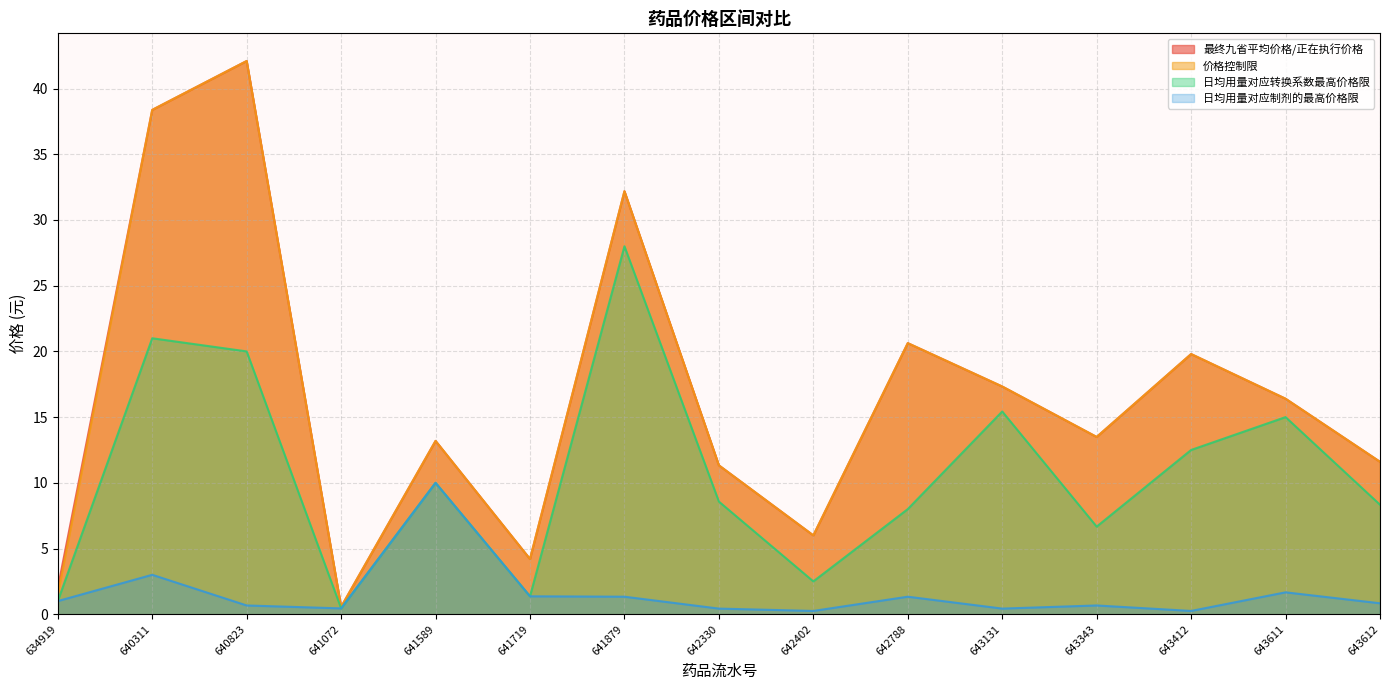

The value of 日均用量对应制剂的最高价格限 at 641719 is 0.7. True or false?

False